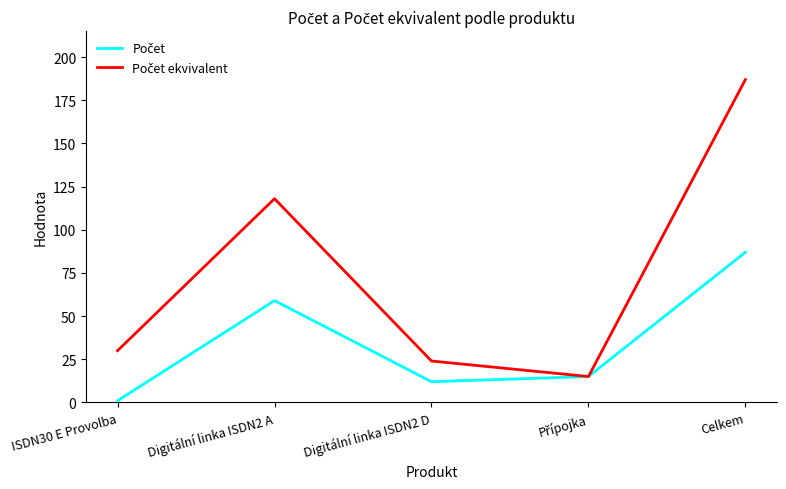

What is the difference between the highest and lowest values at Celkem?

100